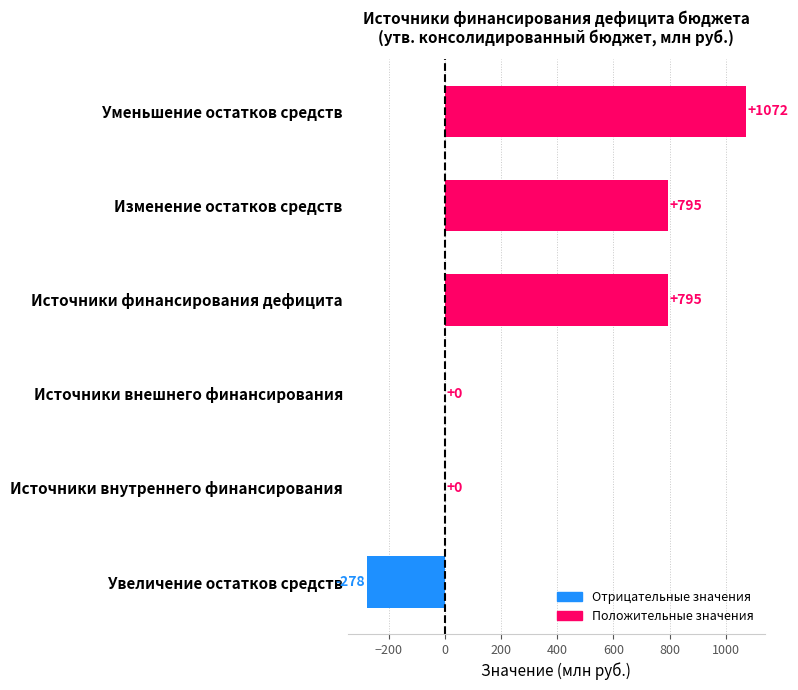

Read the value at Уменьшение остатков средств.

1072.2